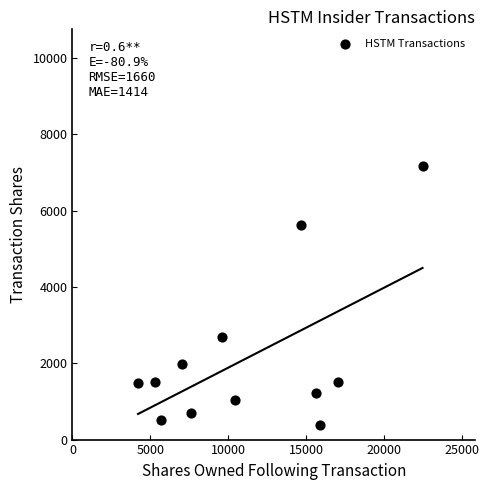

What is the range of Y values (max minus min)?

6799